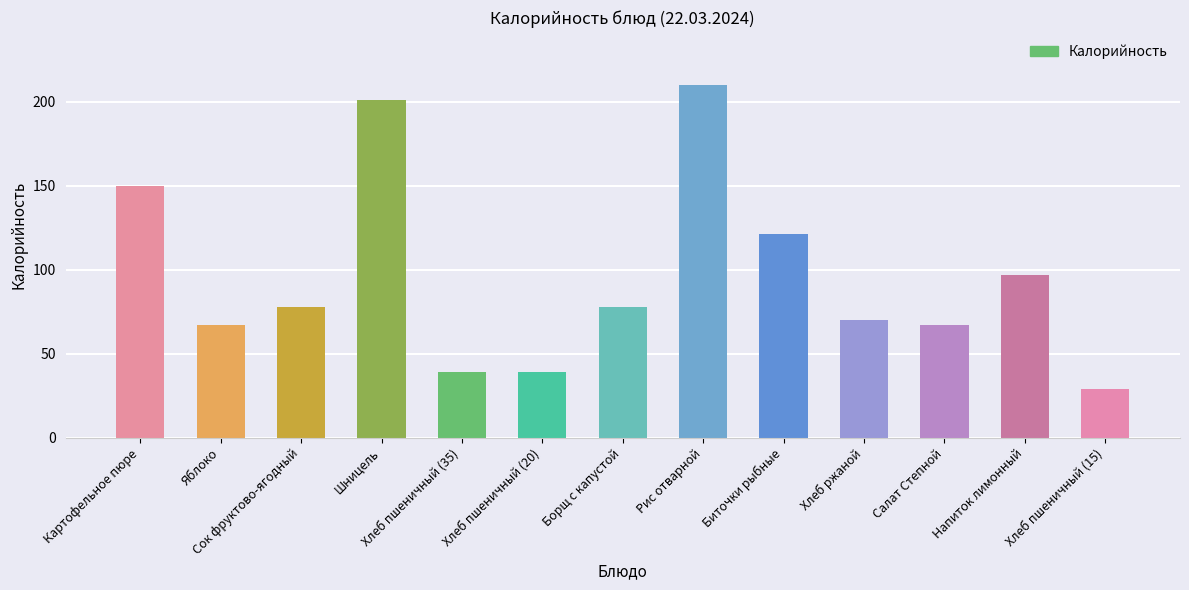

Is it true that the value at Салат Степной is 117?

False